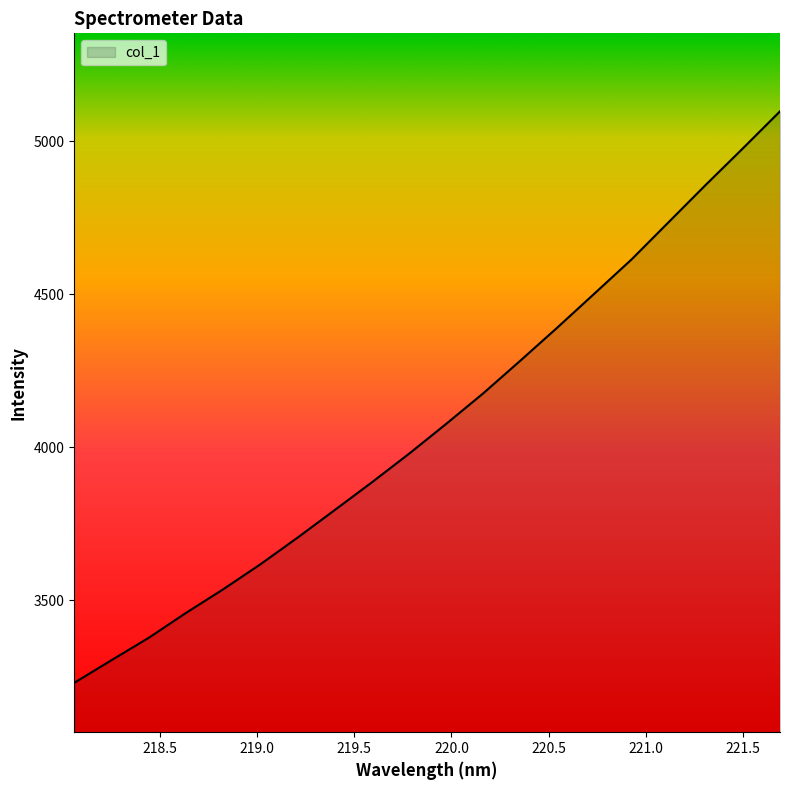

How many values exceed 4075?

10